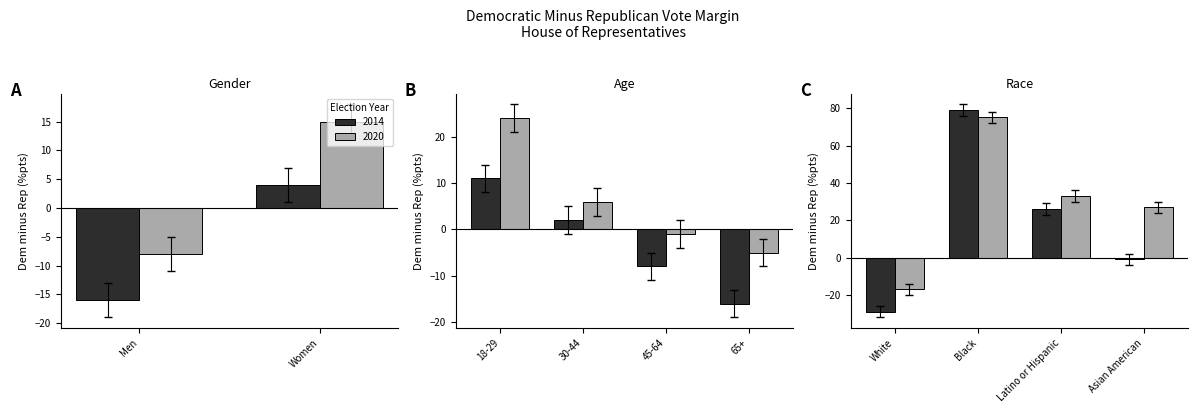

Where is 2014 nearest to the value 25?

Latino or Hispanic